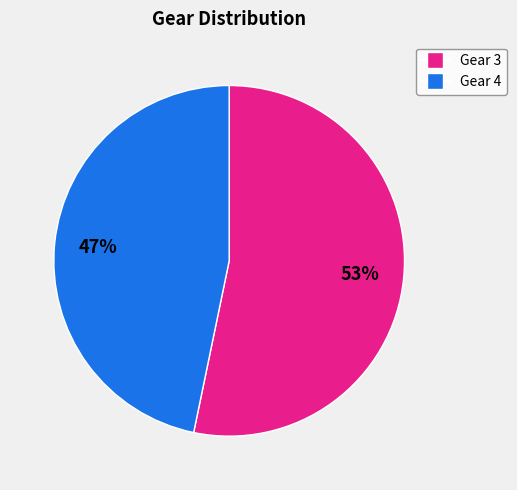

Is there a majority slice in this chart?

Yes